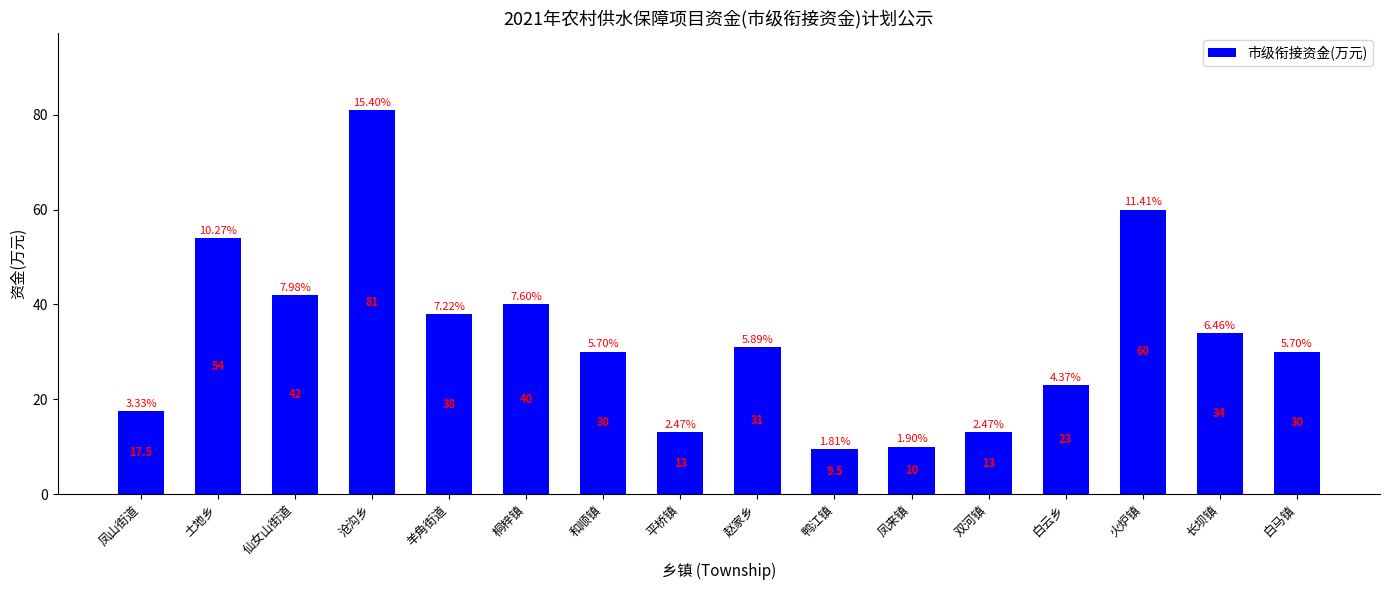

The chart shows a value of 13.0 at 双河镇. True or false?

True